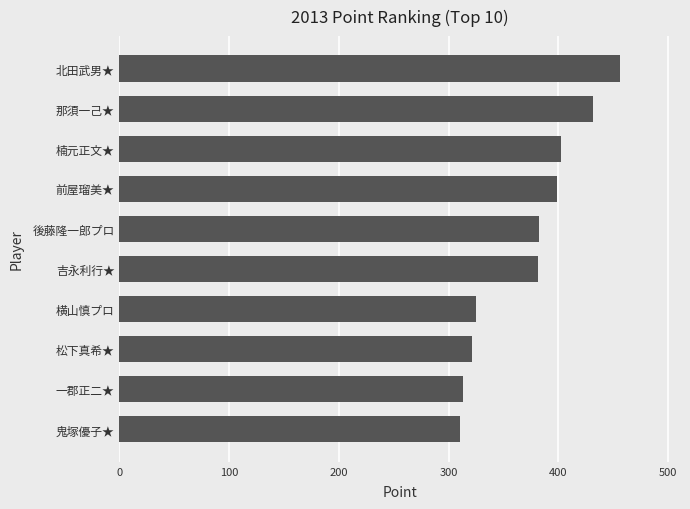

How many series are shown in this chart?

1